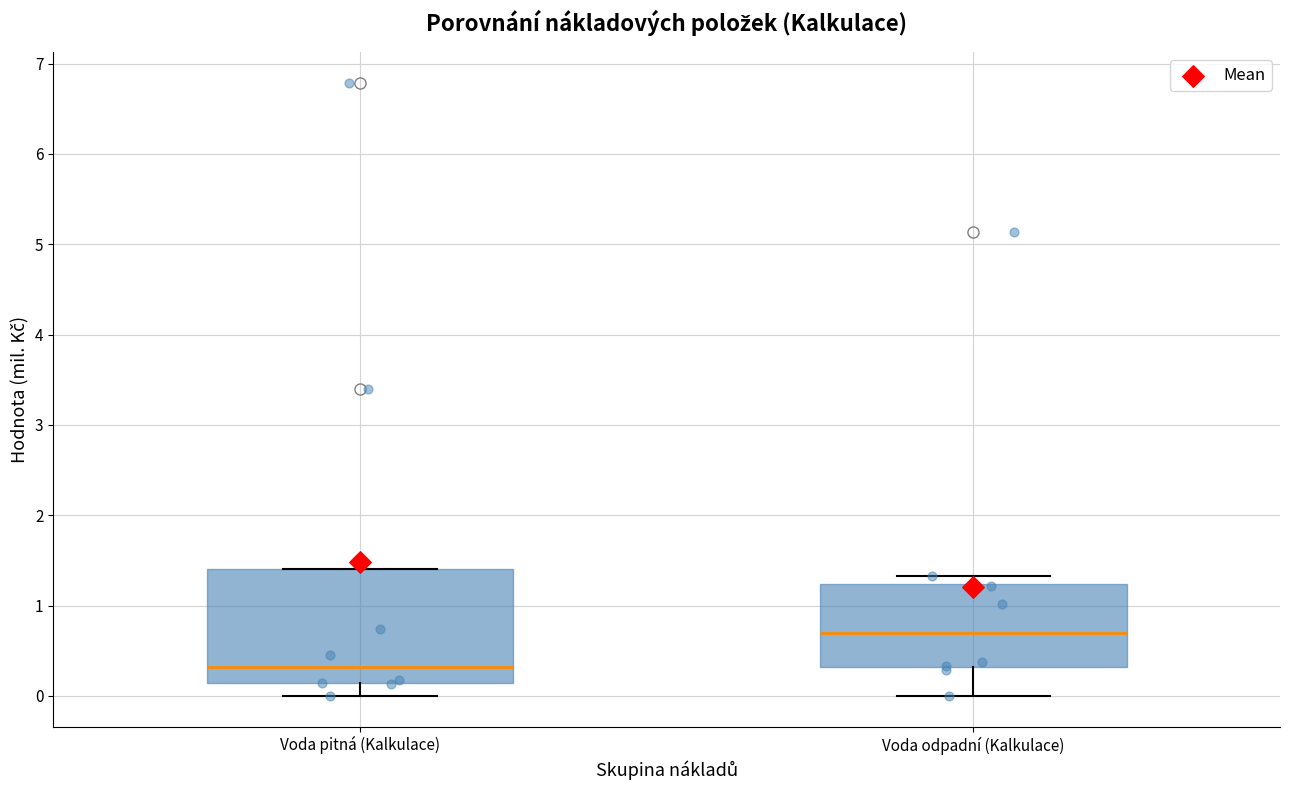

Reading left to right, read every box against the y-axis: the position of its median line, the range the box covers, and the ends of its whiskers. The values are not printed on the chart, so give them approximately, as read against the axis.

Voda pitná (Kalkulace): median 0.3, box 0.1 to 1.4, whiskers 0.0 to 1.4
Voda odpadní (Kalkulace): median 0.7, box 0.3 to 1.2, whiskers 0.0 to 1.3